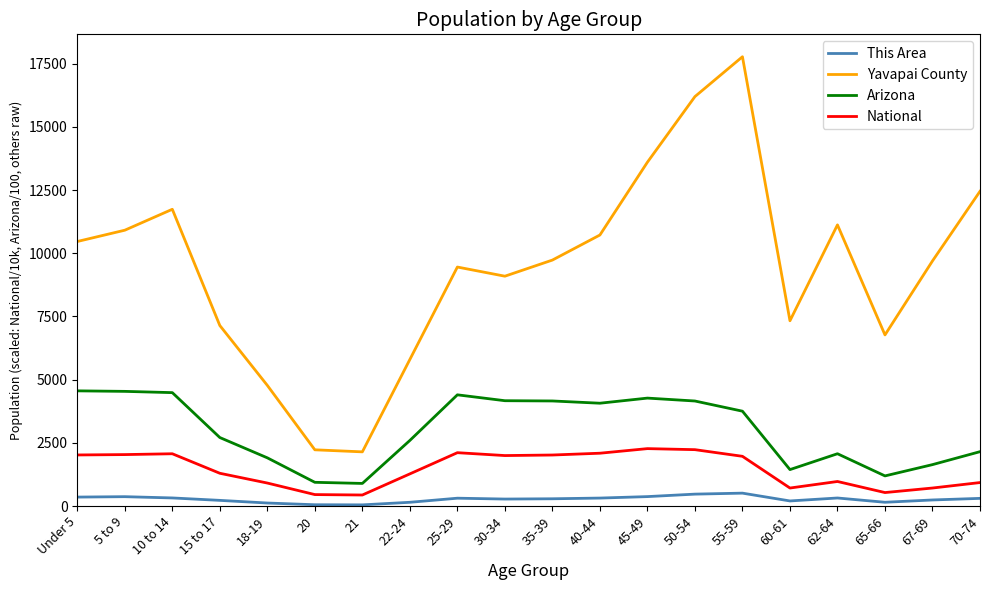

What is the difference between the Yavapai County values at 30-34 and 62-64?

2031.0